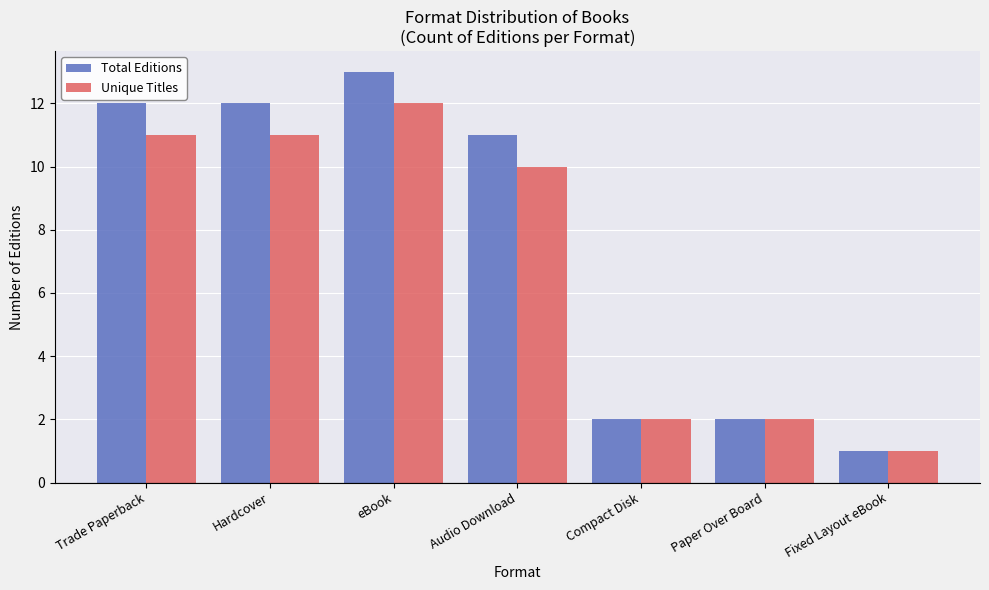

At which category is the sum across all series the highest?

eBook